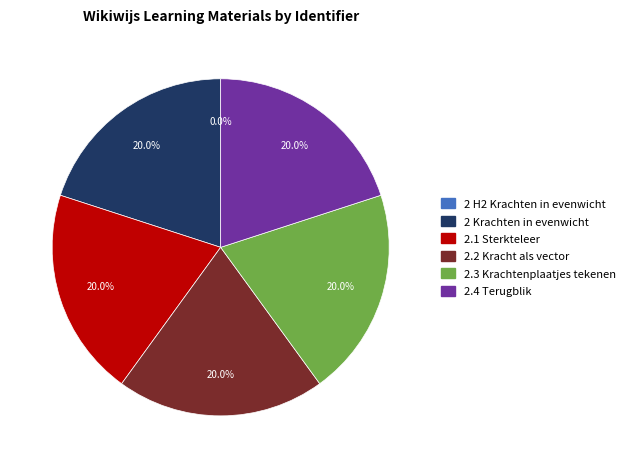

How much of the chart is everything except 2.2 Kracht als vector?

80.0%